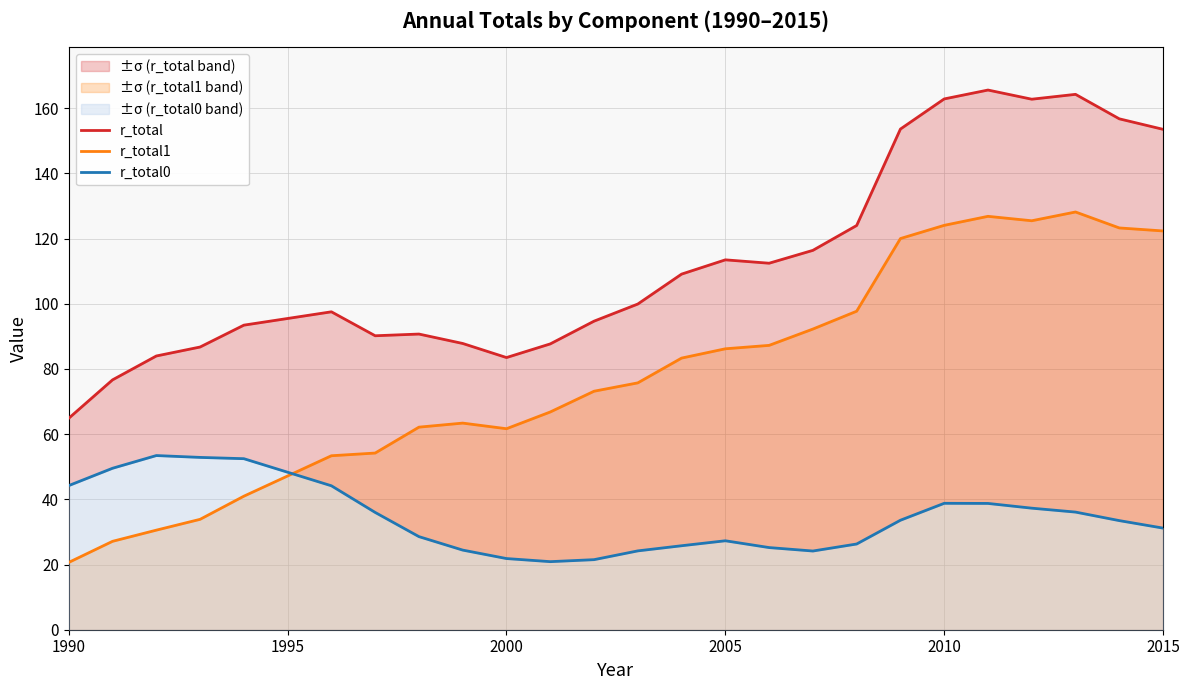

What is the maximum value for r_total1?

128.2